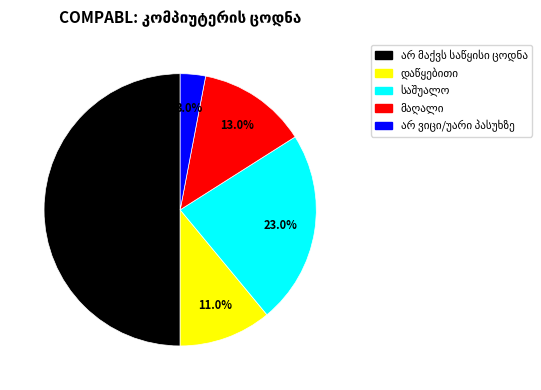

True or false: დაწყებითი accounts for 11% of the total.

True